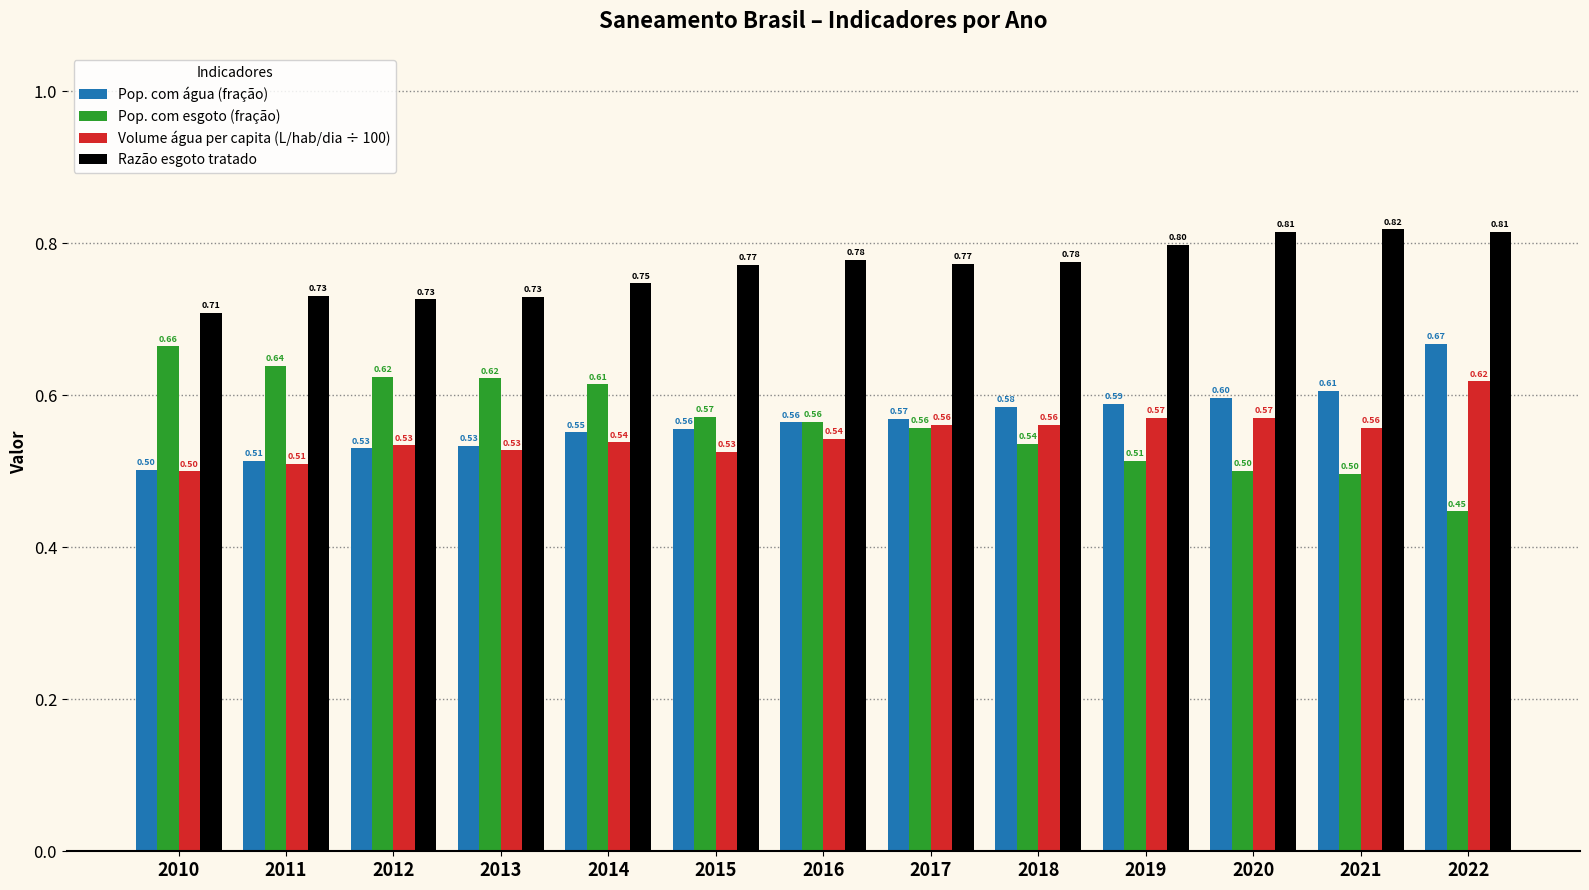

Between 2010 and 2020, which series saw the biggest shift?

Pop. com esgoto (fração)